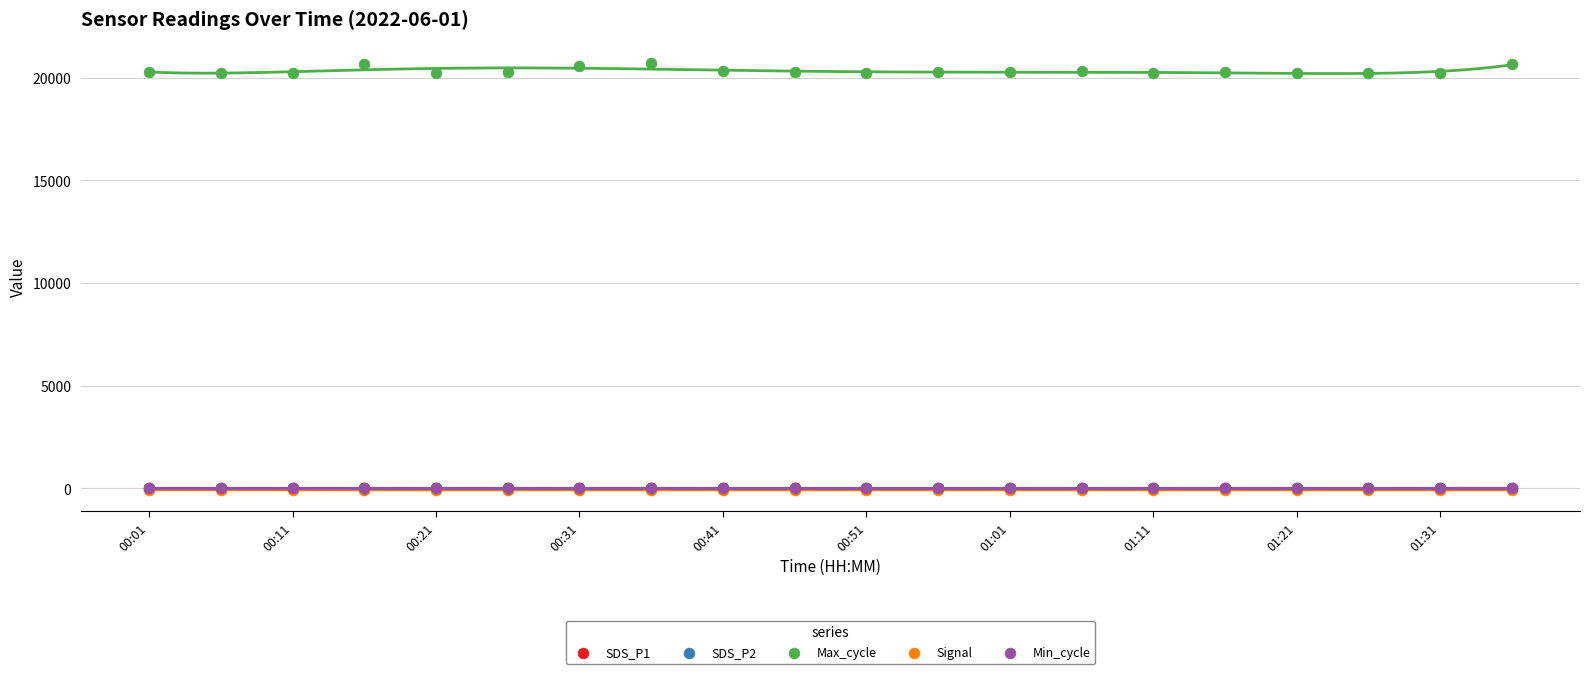

Which series has the widest spread of Y values?

Max_cycle